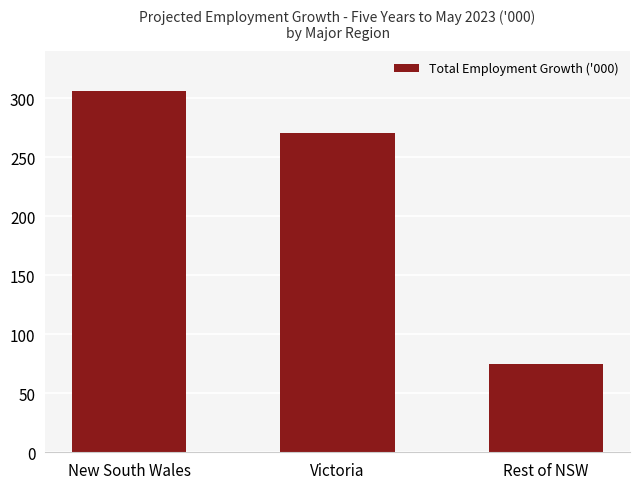

Which category has the highest value across all series?

New South Wales